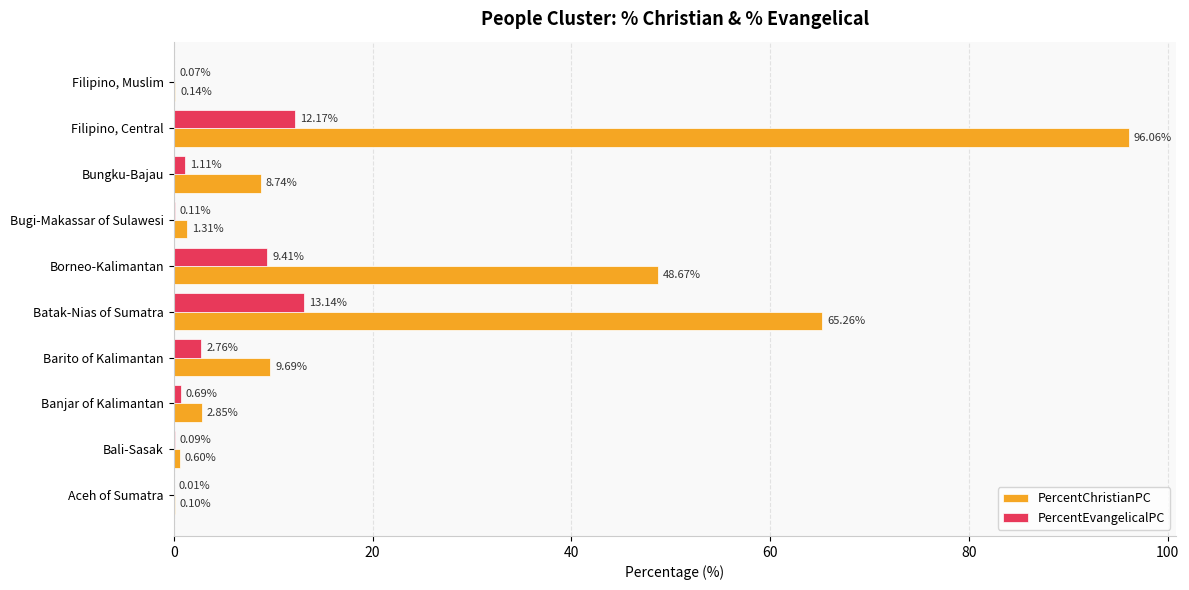

What are all the series names shown in the legend?

PercentChristianPC, PercentEvangelicalPC